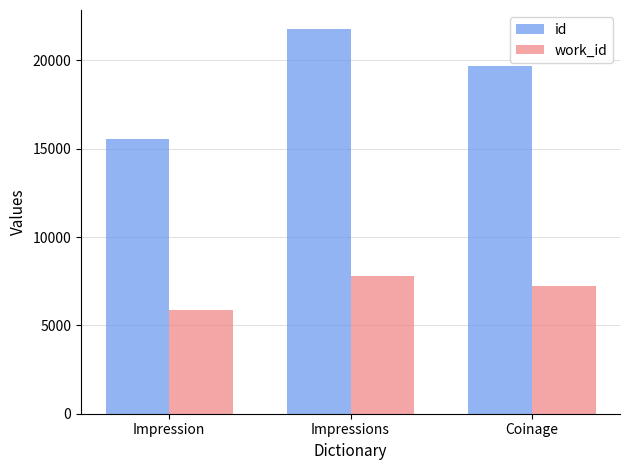

How many data points in id are less than 19698?

1